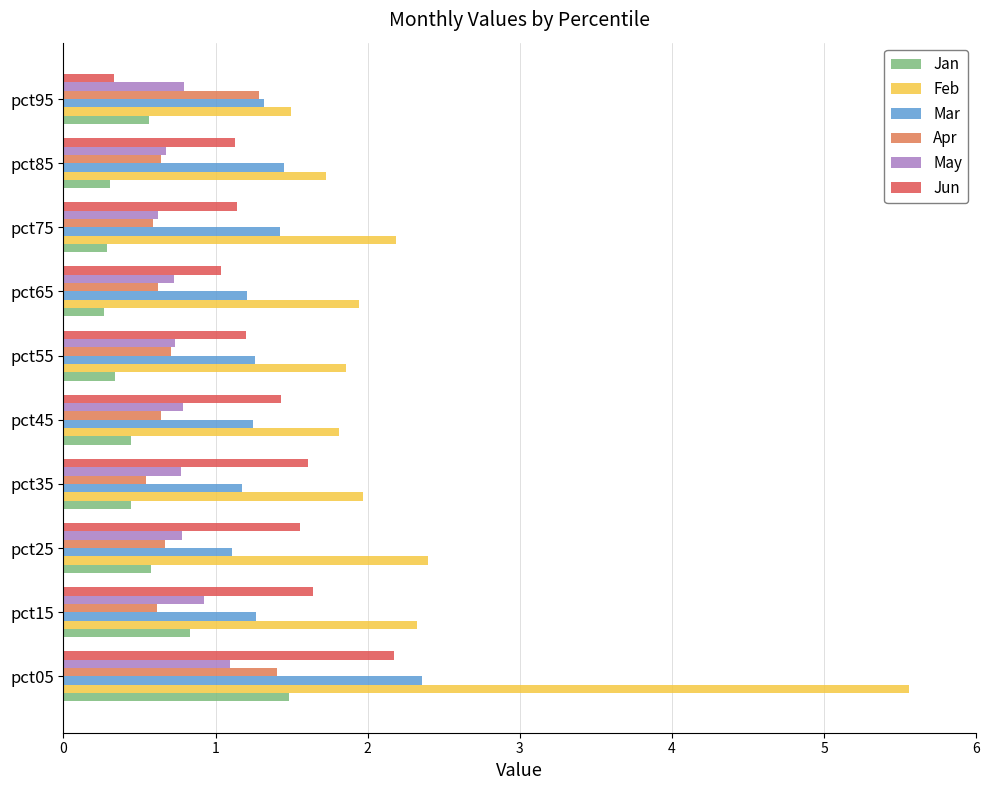

What is the average value of the Mar series?

1.4